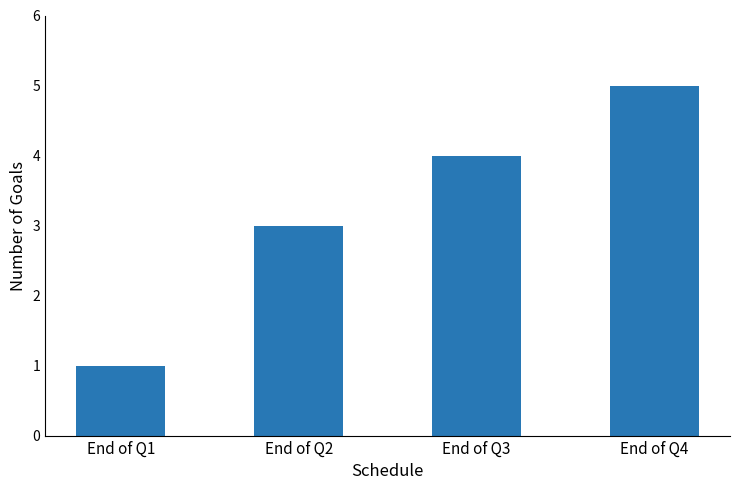

The value at End of Q2 is 3. True or false?

True